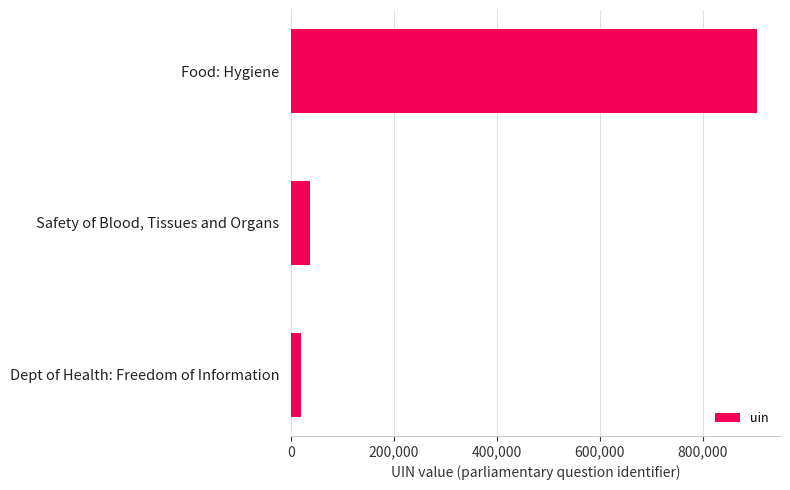

What is the greatest value displayed?

904828